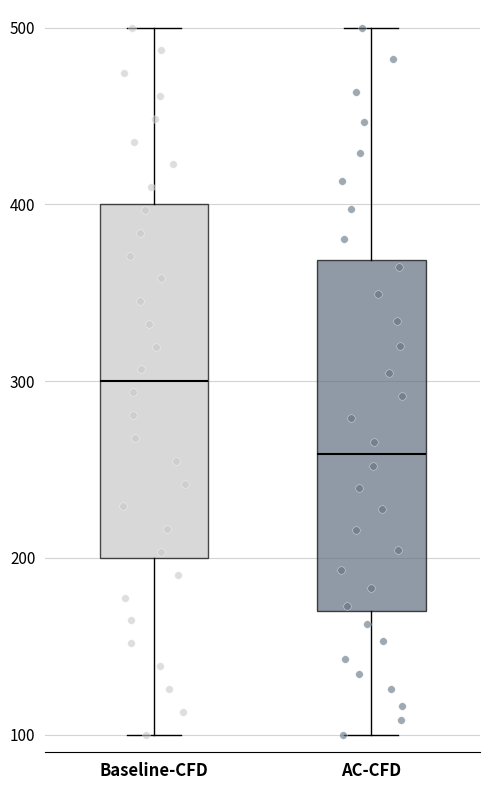

Where is the upper edge of the box for AC-CFD on the y-axis? The values are not printed on the chart, so give them approximately, as read against the axis.

370